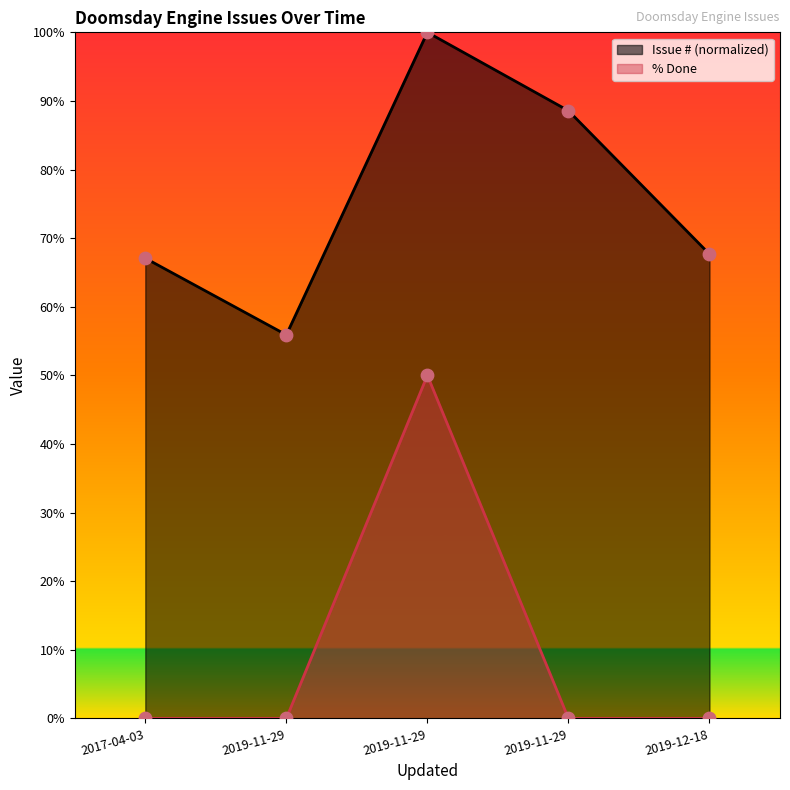

Which series reaches the maximum Y coordinate?

Issue #